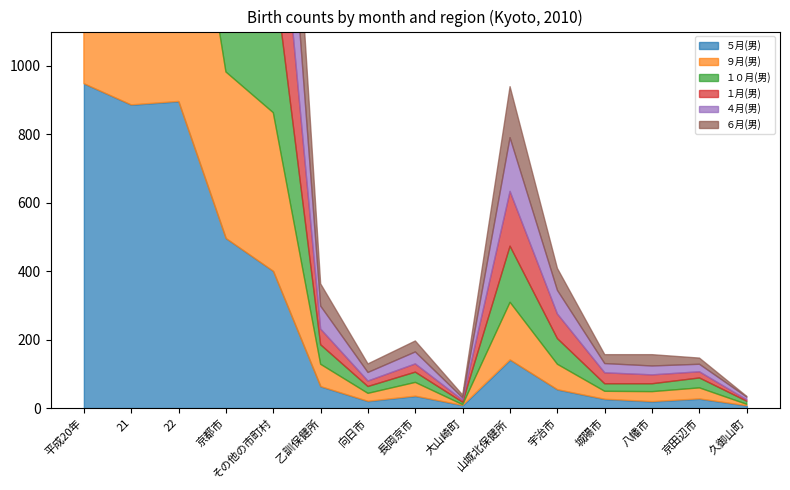

Between 21 and 城陽市, which is larger?

21